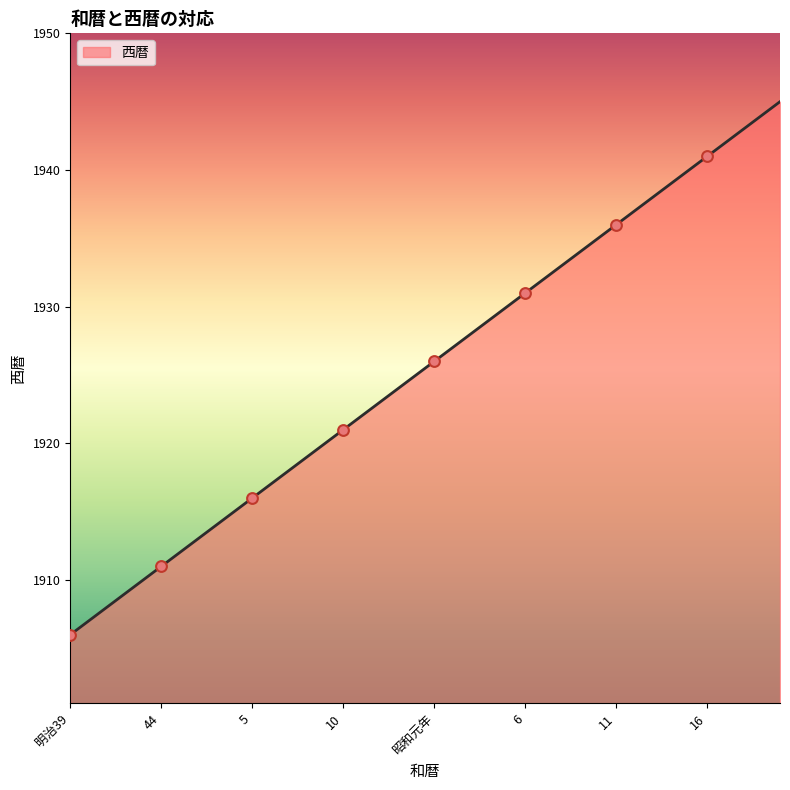

What is the difference between the maximum and minimum values?

39